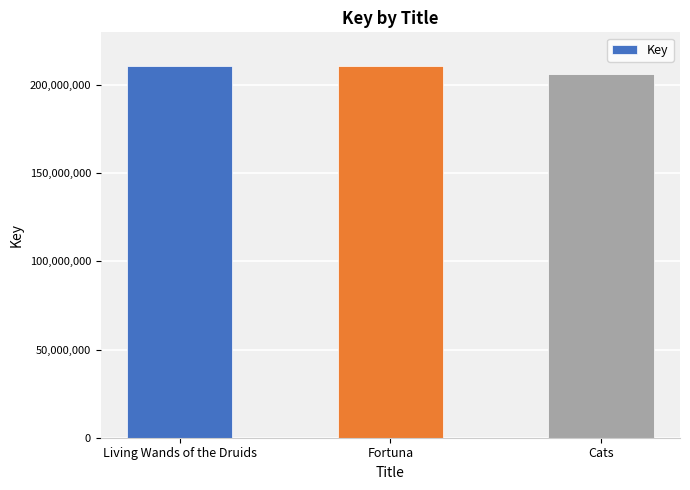

What is the approximate value at Living Wands of the Druids?

210654011